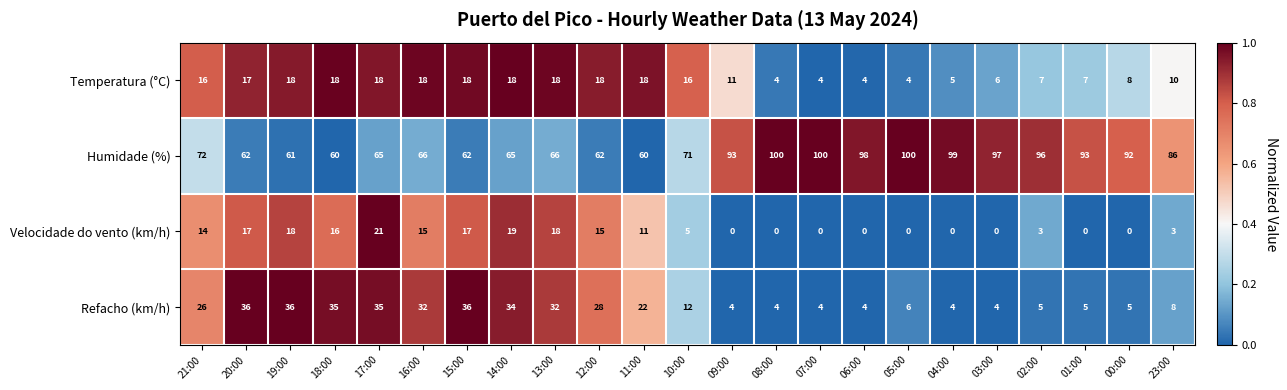

Which series has the widest spread of values?

Humidade (%)